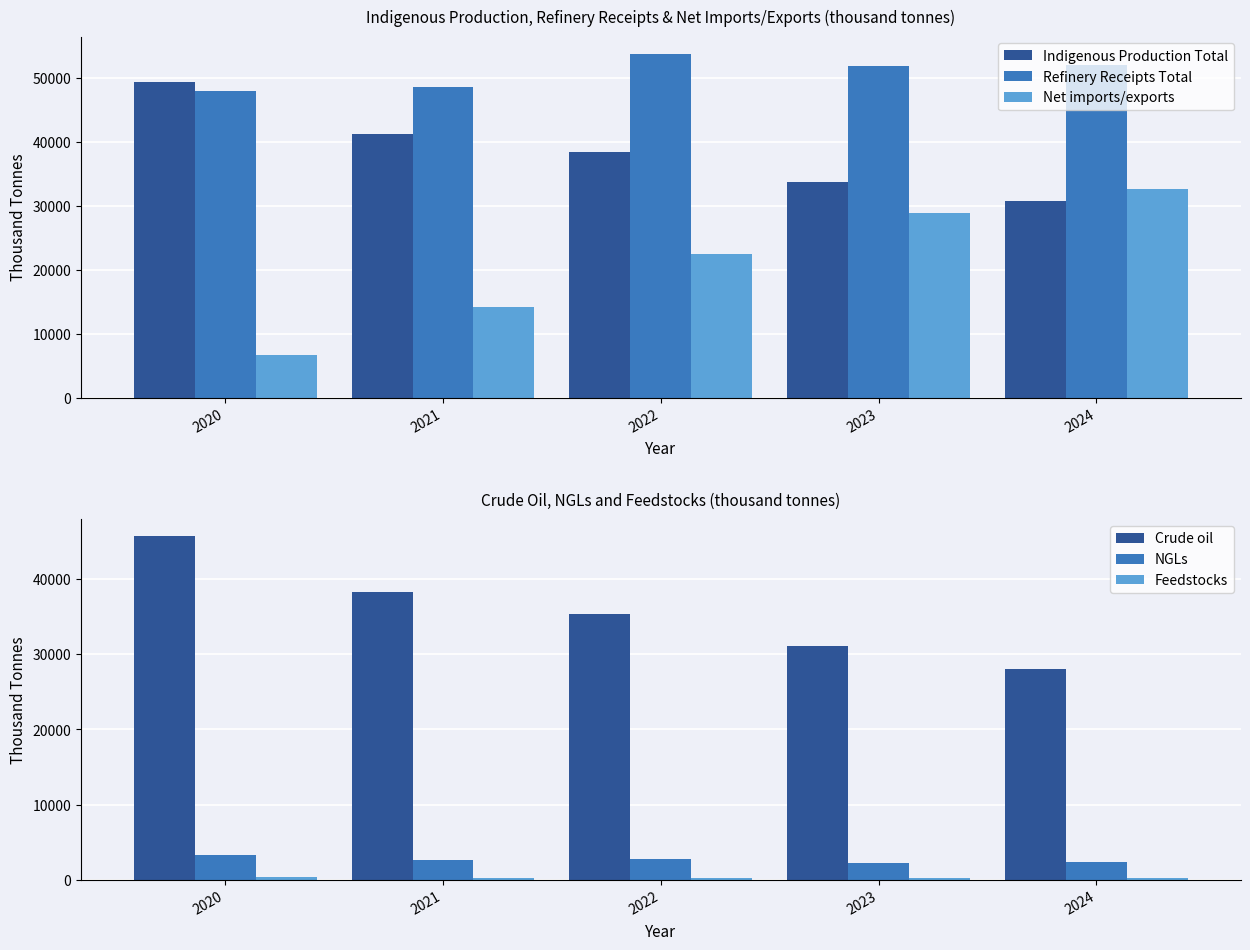

What is the total value across all series at 2024?

145921.4